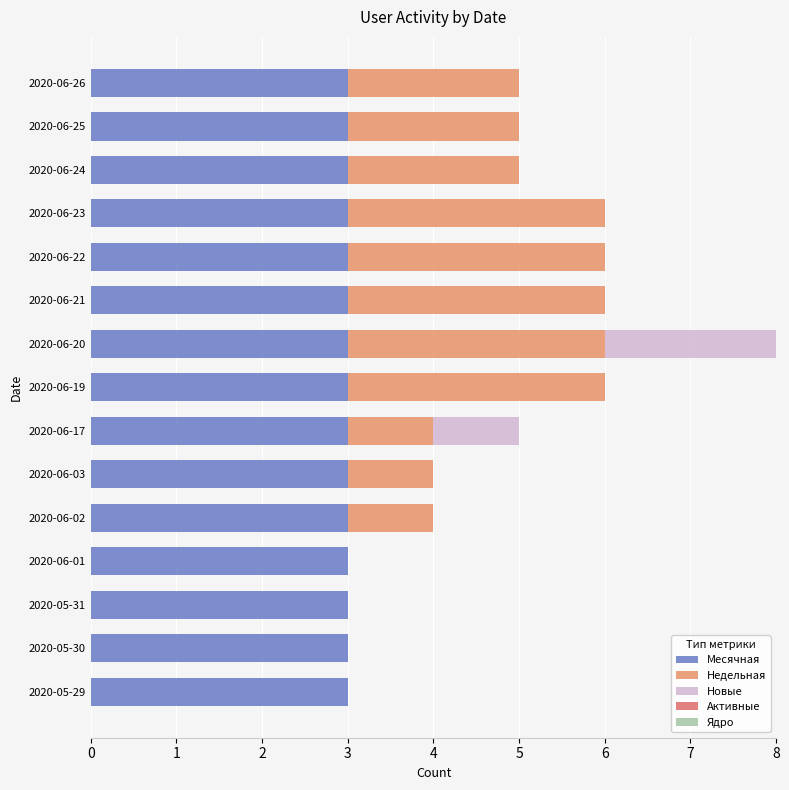

How many data points does each series have?

15